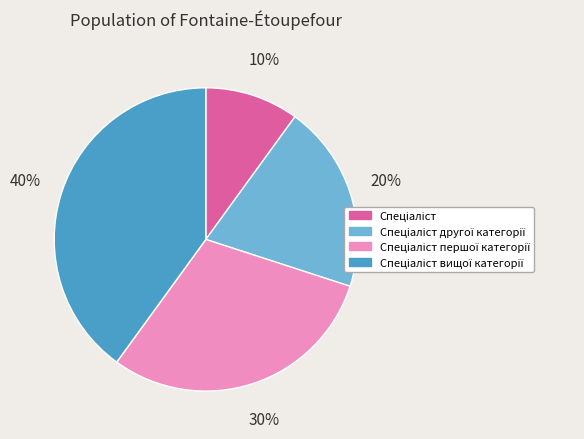

To the nearest percent, what is the average slice percentage?

25%